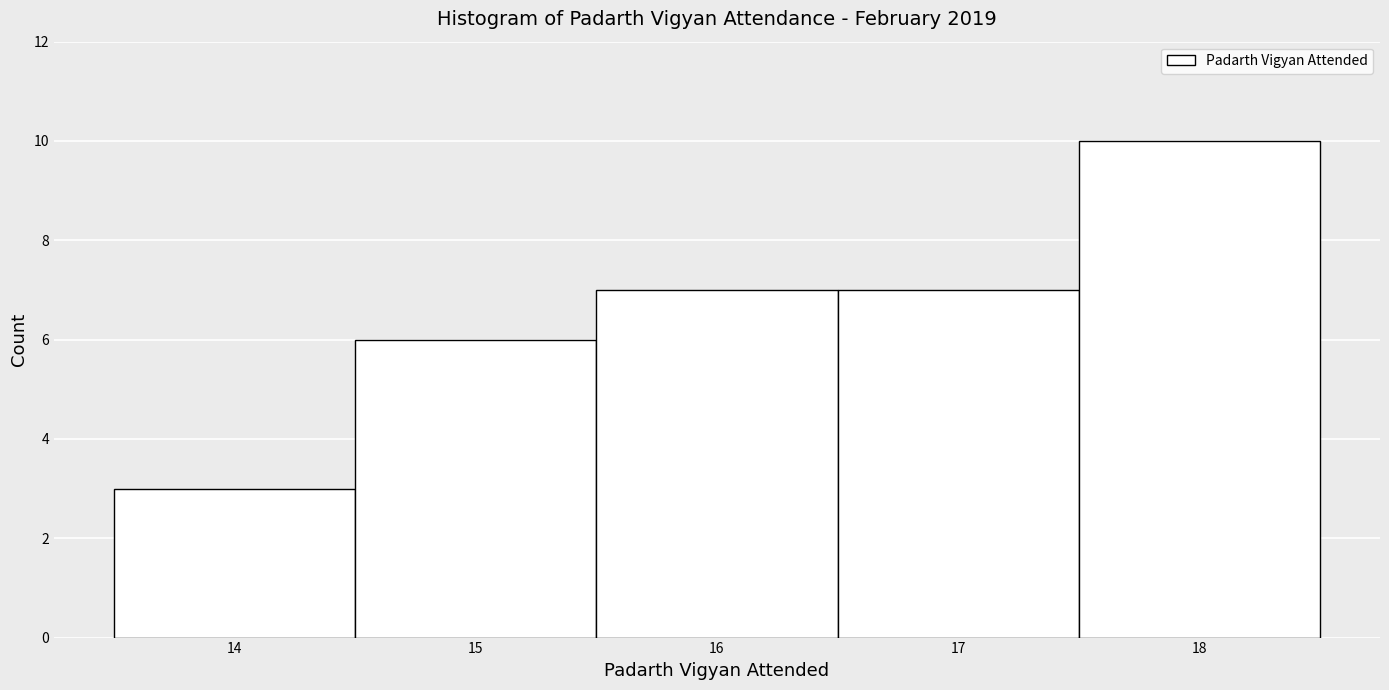

Reading left to right, transcribe this chart: for each bar, give the range it covers on the x-axis and its height. The values are not printed on the chart, so give them approximately, as read against the axis.

13.5 to 14.5: 3
14.5 to 15.5: 6
15.5 to 16.5: 7
16.5 to 17.5: 7
17.5 to 18.5: 10